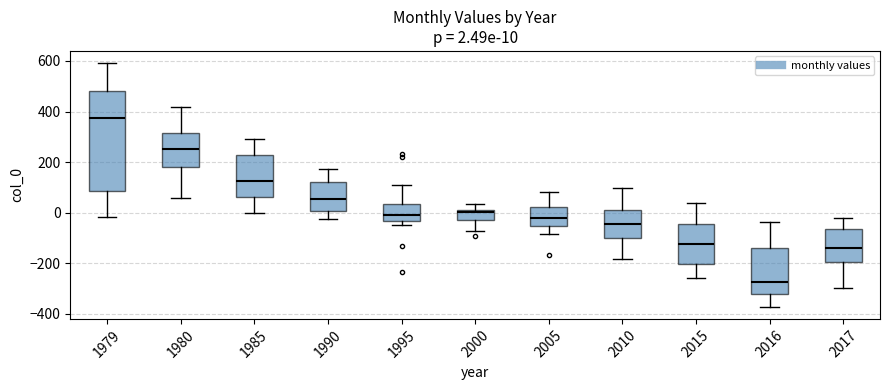

Which box's median line is the lowest?

2016